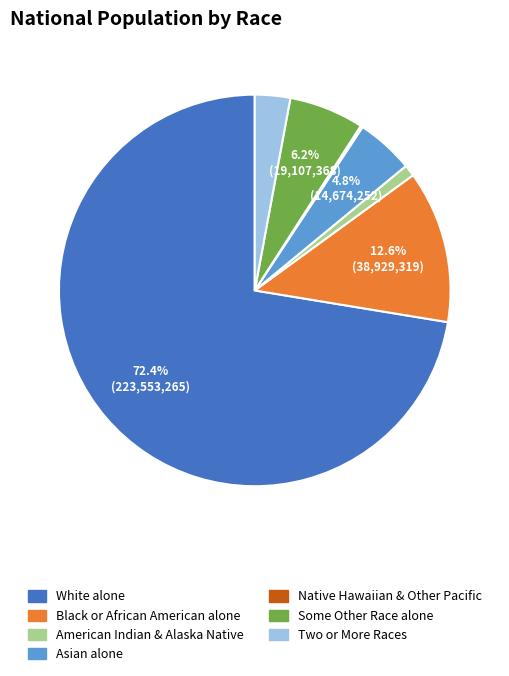

What is the total percentage of Some Other Race alone and White alone?

78.6%